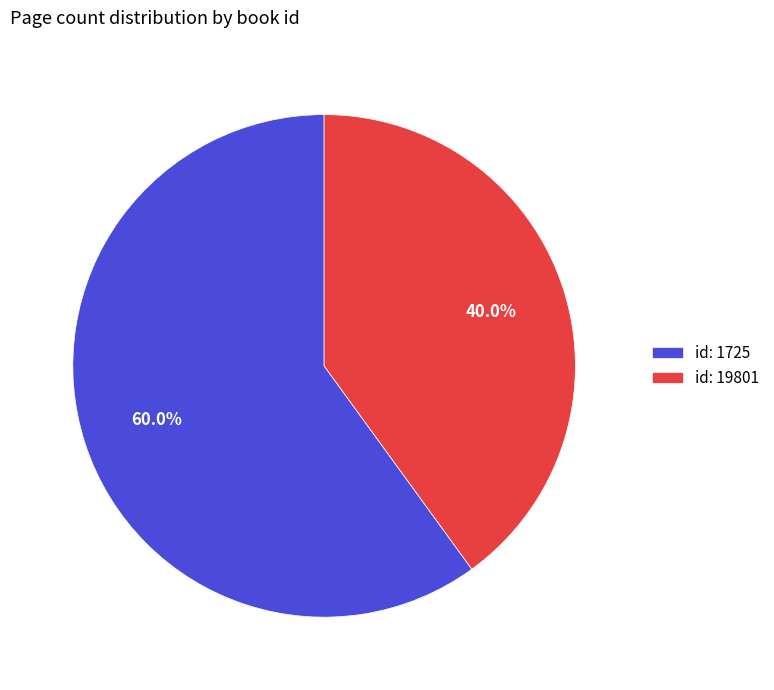

Between id: 1725 and id: 19801, which is larger?

id: 1725